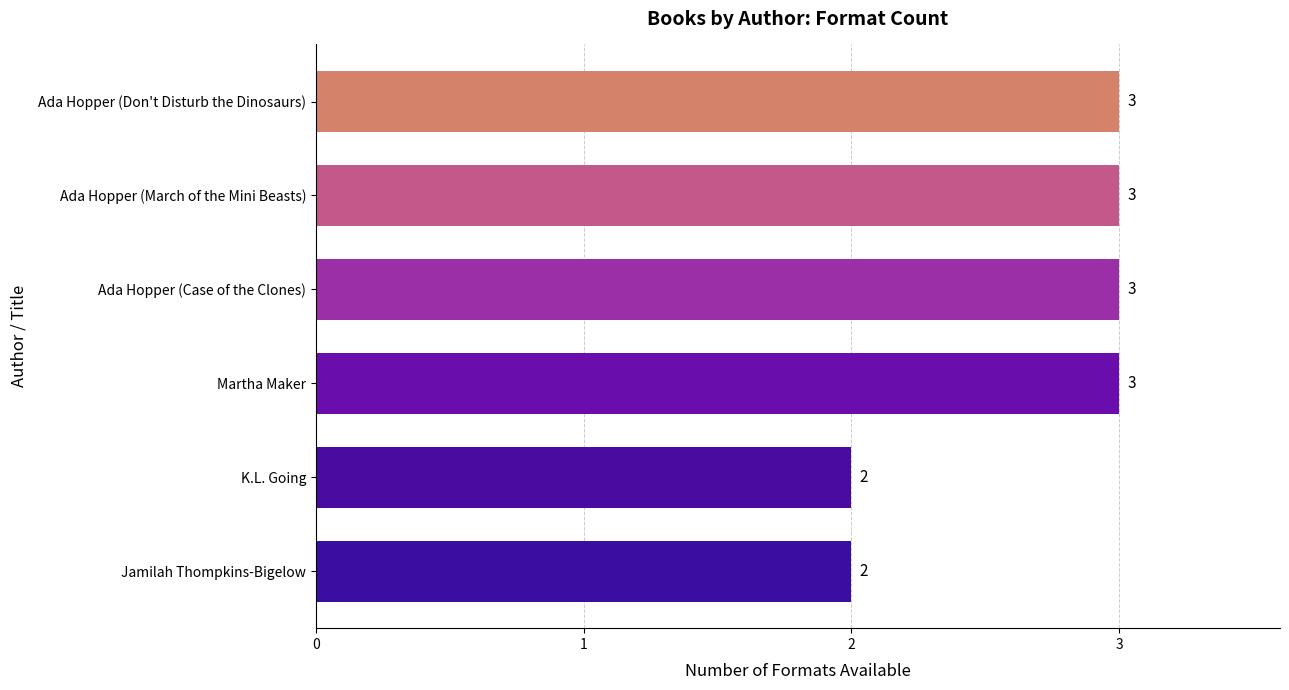

Between Martha Maker and Jamilah Thompkins-Bigelow, which is larger?

Martha Maker